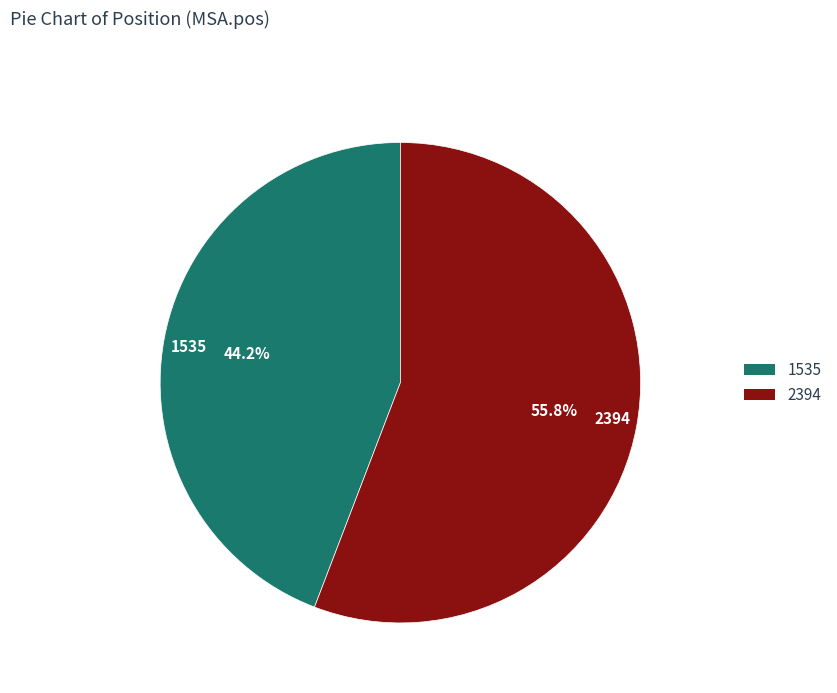

To the nearest percent, what is the combined percentage of 2394 and 1535?

100%